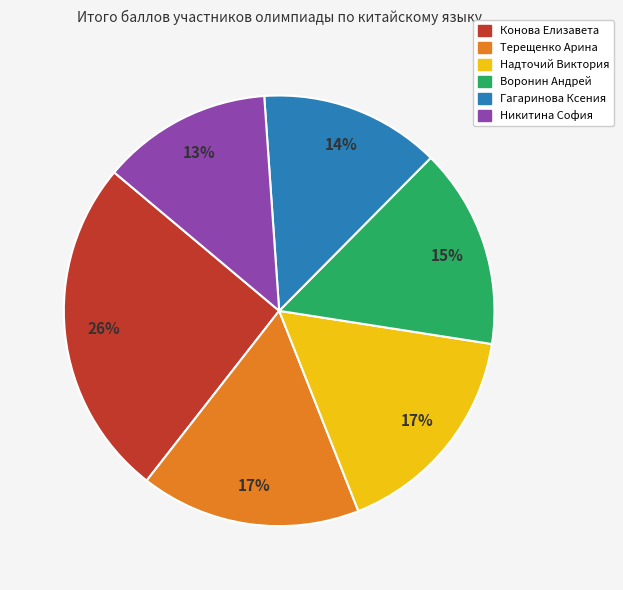

To the nearest percent, what portion does Терещенко Арина represent?

17%